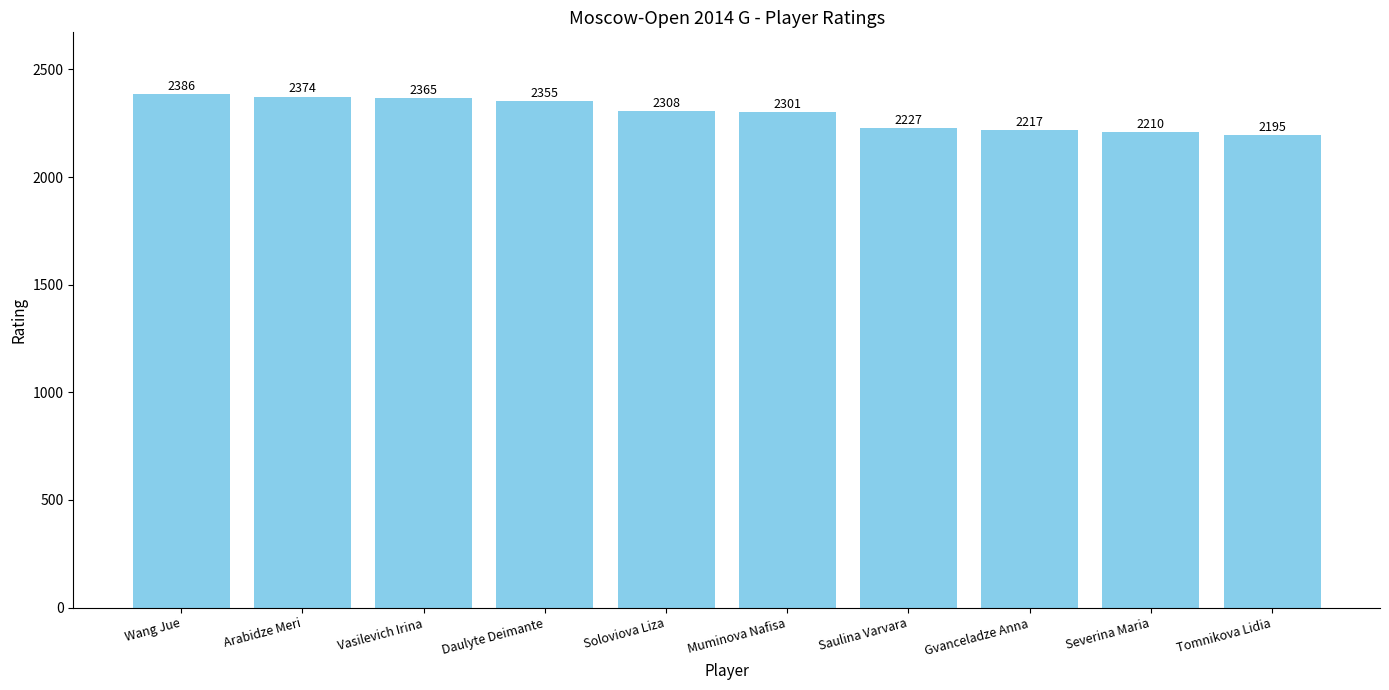

Between Arabidze Meri and Soloviova Liza, which is larger?

Arabidze Meri